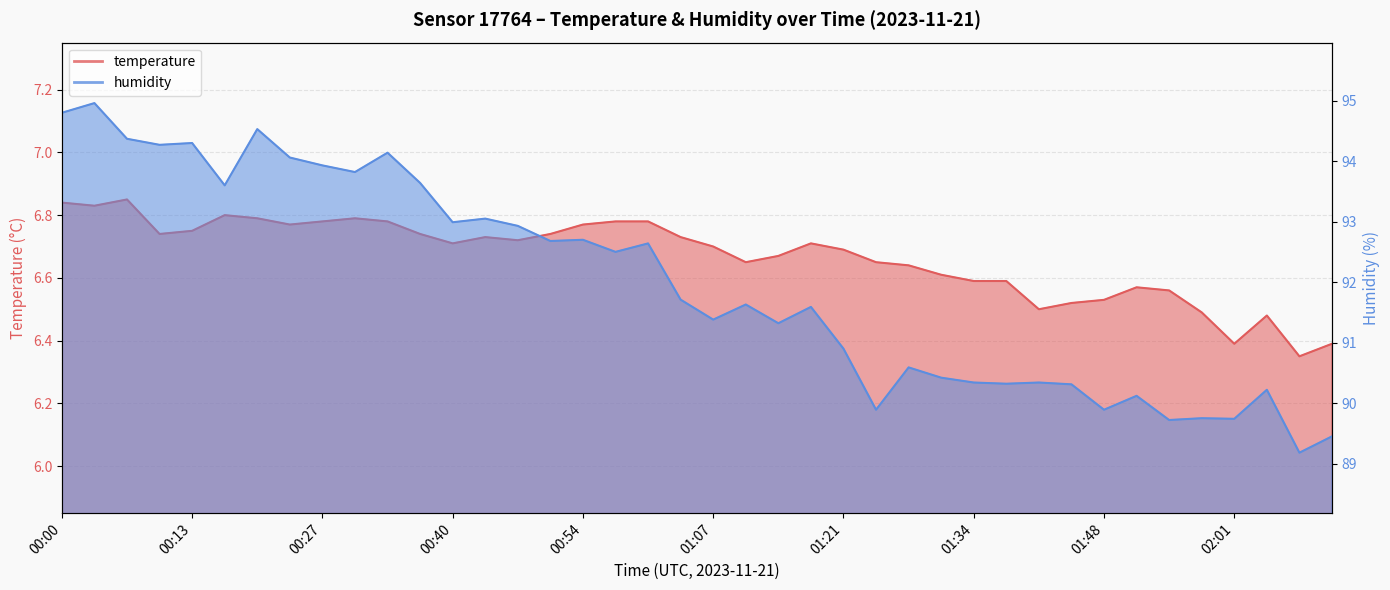

Which has a higher value, 00:30 or 01:24?

00:30